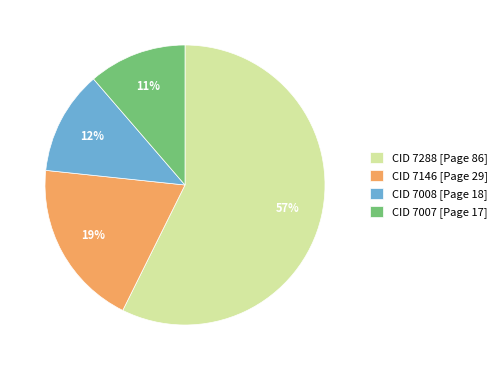

Rank the categories by value from highest to lowest.

CID 7288 [Page 86], CID 7146 [Page 29], CID 7008 [Page 18], CID 7007 [Page 17]